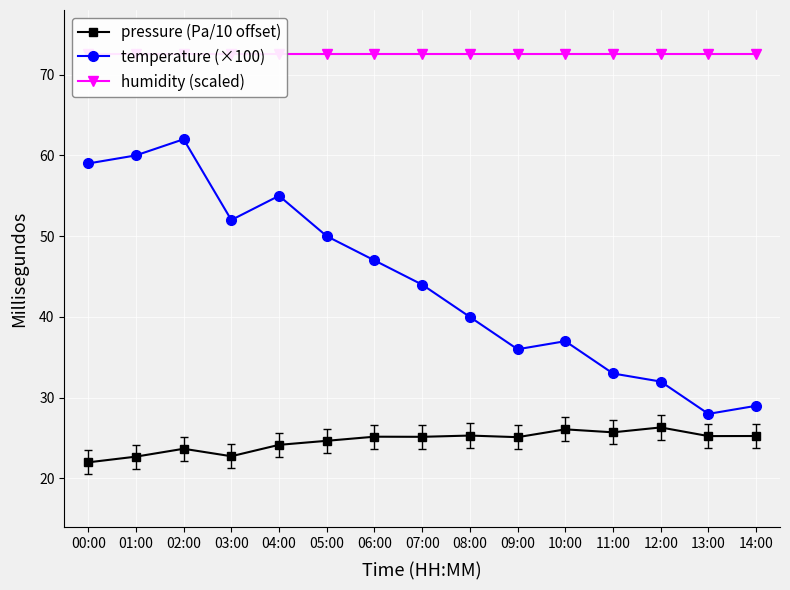

Which has a higher value, 12:00 or 00:00?

12:00